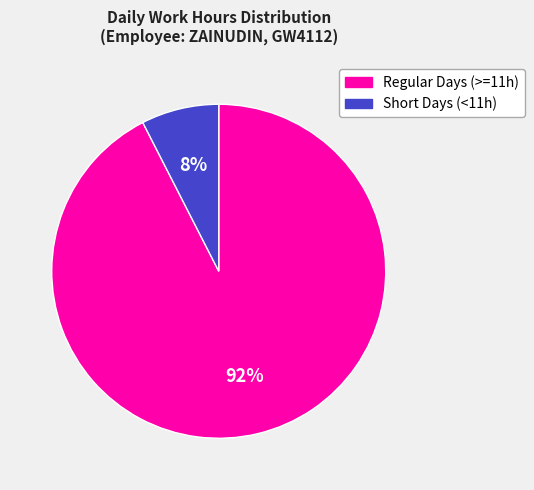

To the nearest percent, what is the average slice percentage?

50%